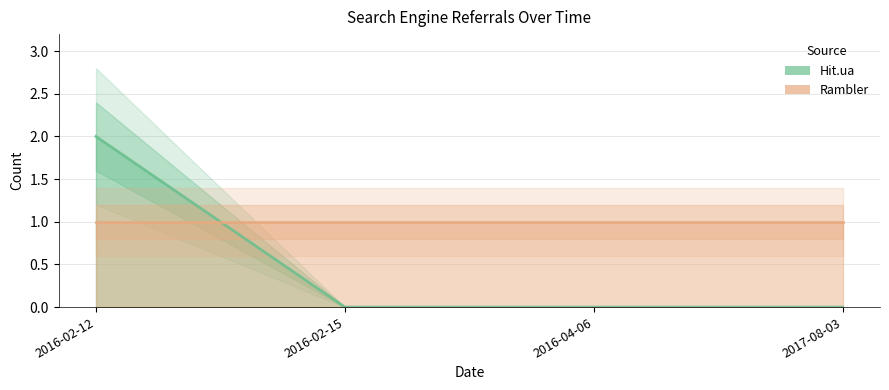

Which series has the largest total across all categories?

Rambler